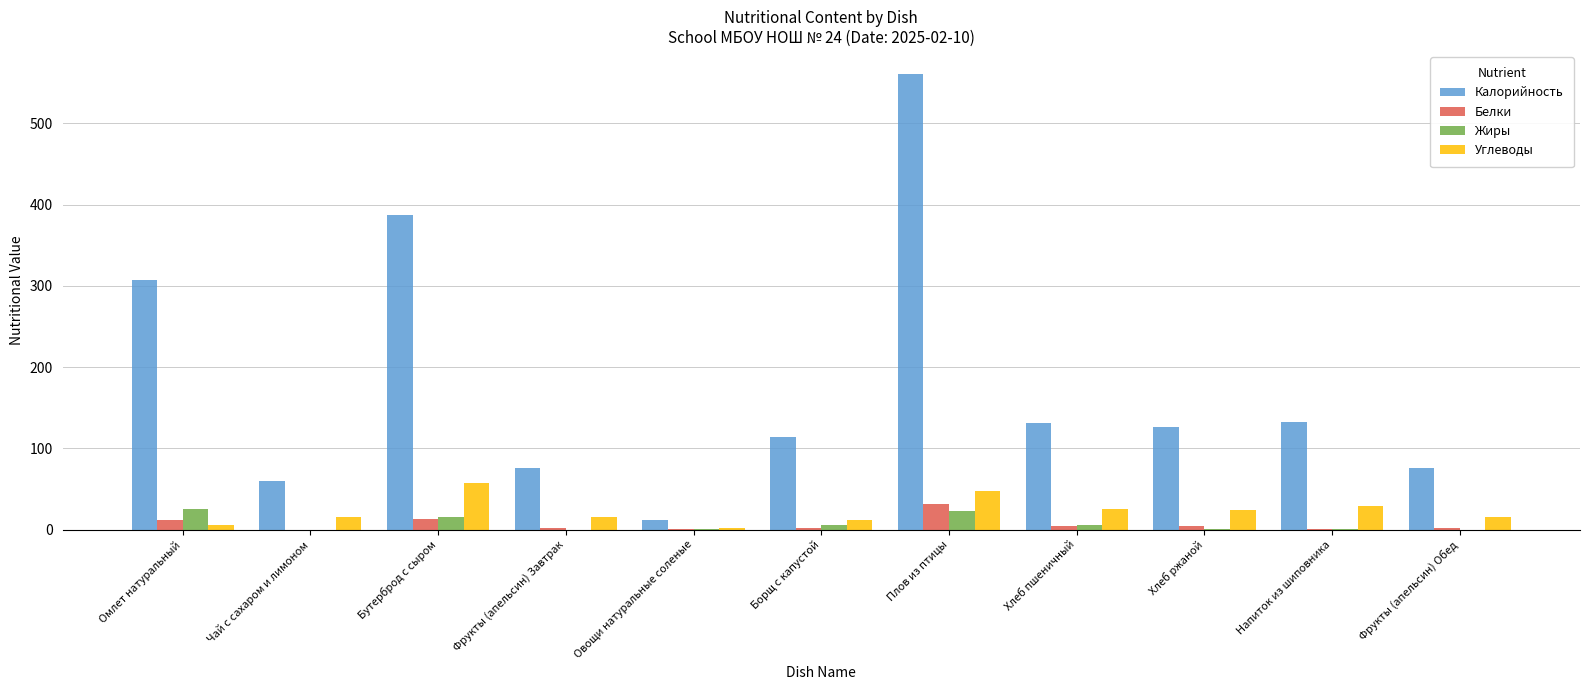

How many groups of bars are there?

11